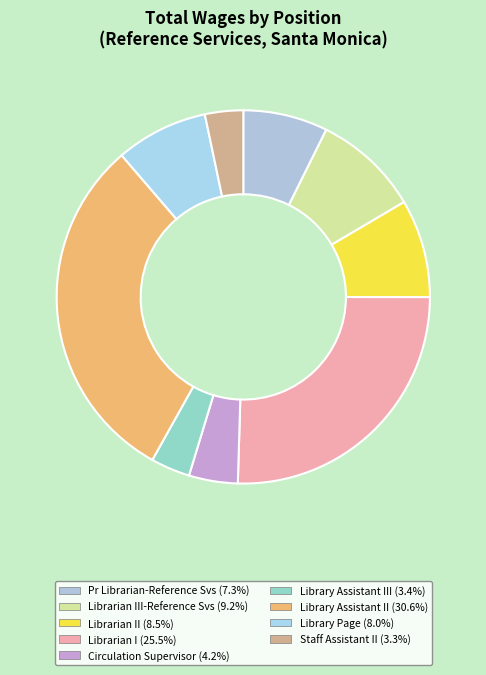

How many slices are in this pie chart?

9